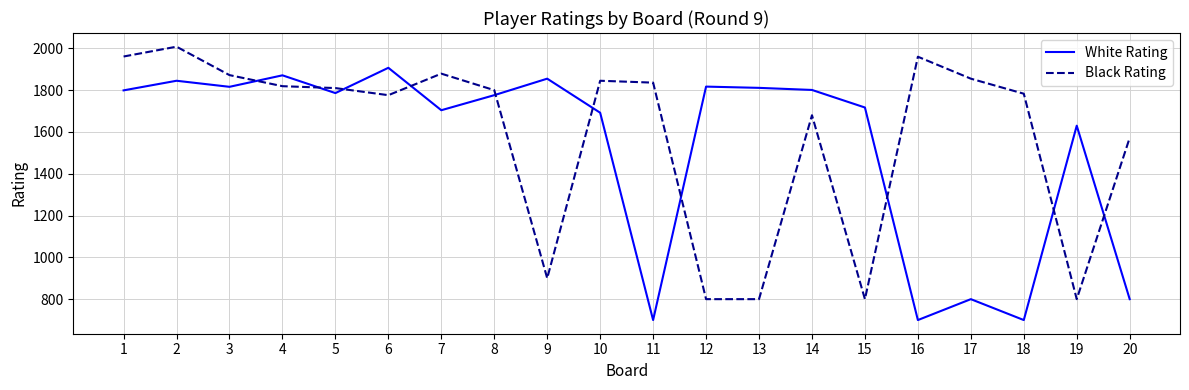

What is the spread (max minus min) of values at 14?

121